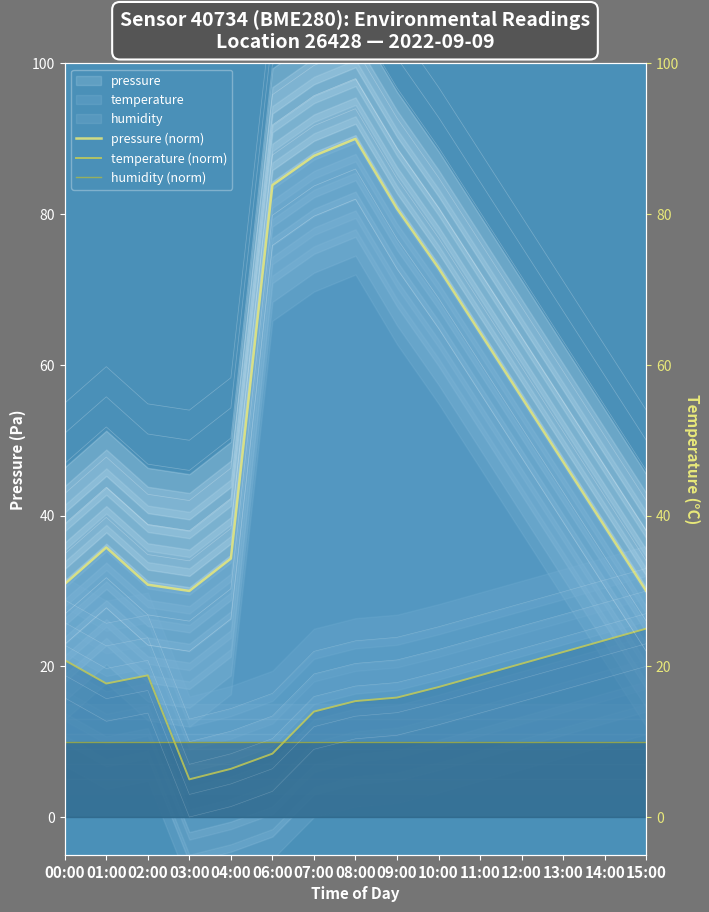

Which series has the largest total across all categories?

pressure (norm)